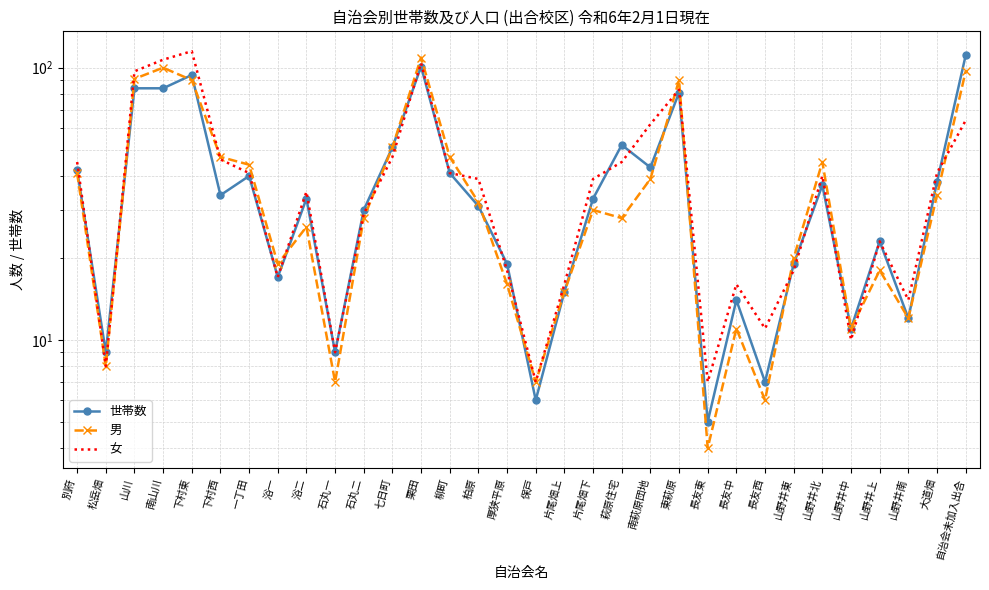

Is it true that 女 equals 17 at 石丸二?

False